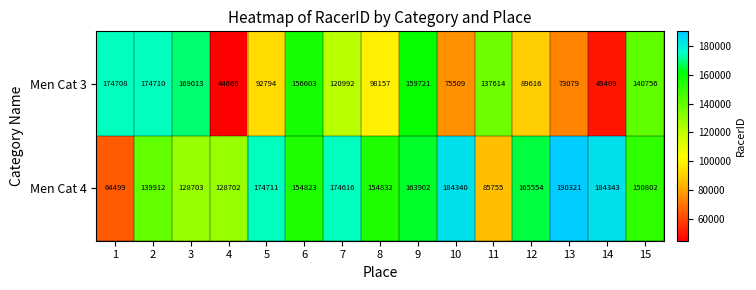

What is the difference between the second highest and minimum values in the Men Cat 3 series?

130039